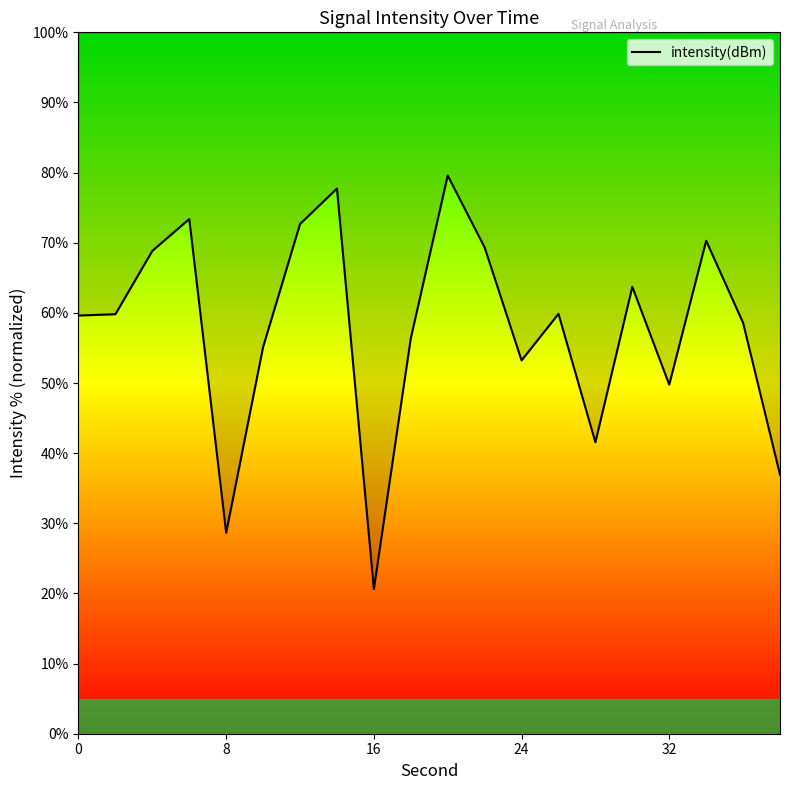

True or false: the data shows 11.1 at 8.

False